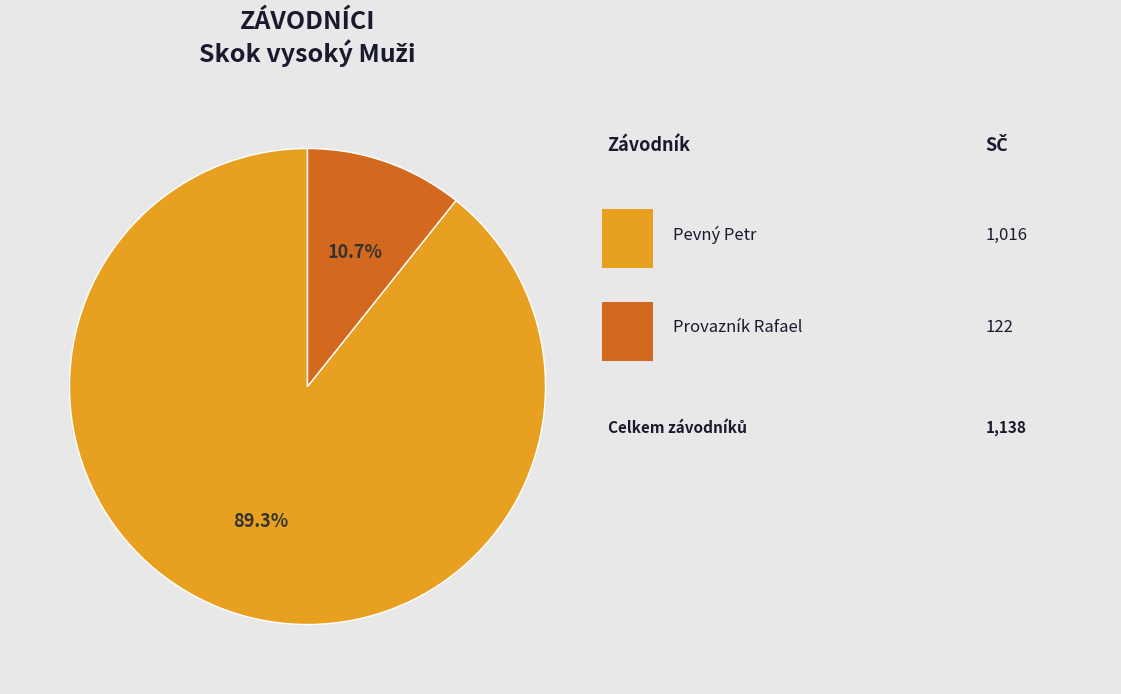

To the nearest percent, what is the difference between the largest and smallest slice percentages?

79%